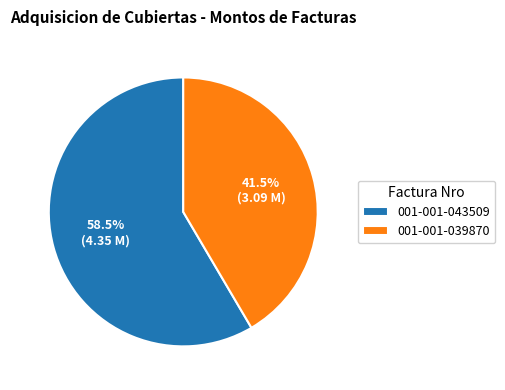

Between 001-001-043509 and 001-001-039870, which is larger?

001-001-043509